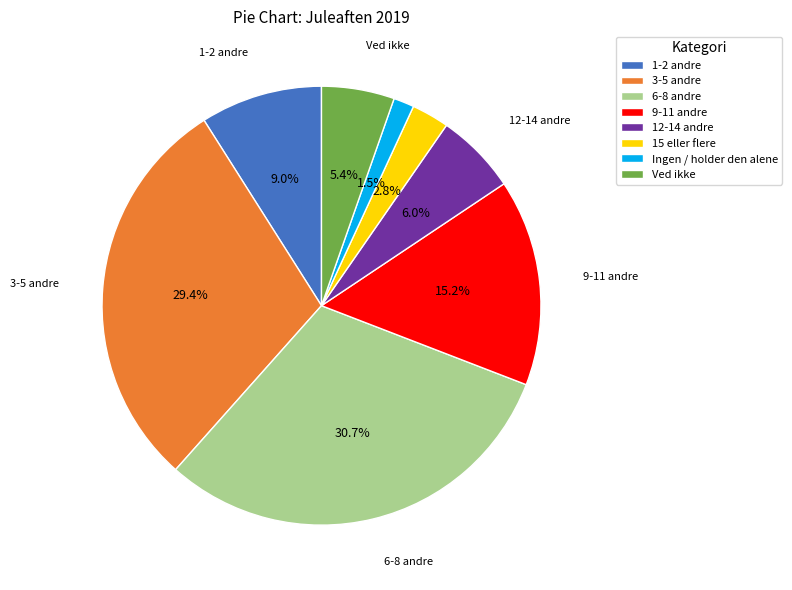

Rank the categories by value from highest to lowest.

6-8 andre, 3-5 andre, 9-11 andre, 1-2 andre, 12-14 andre, Ved ikke, 15 eller flere, Ingen / holder den alene